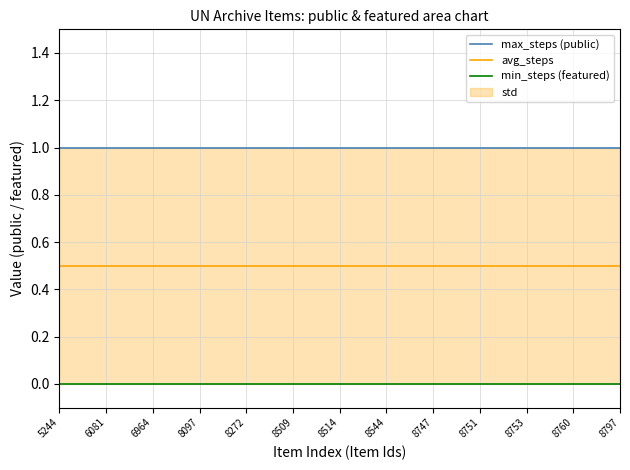

List the labels in order of avg_steps value, largest first.

5244, 6081, 6964, 8097, 8272, 8509, 8514, 8544, 8747, 8751, 8753, 8760, 8797